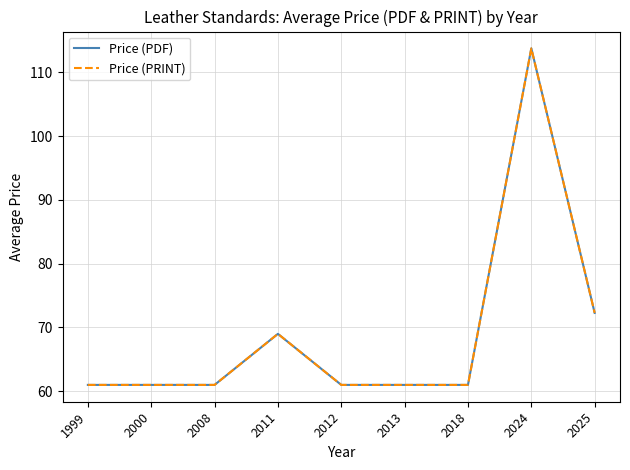

Is this an area chart (filled region under the line)?

No